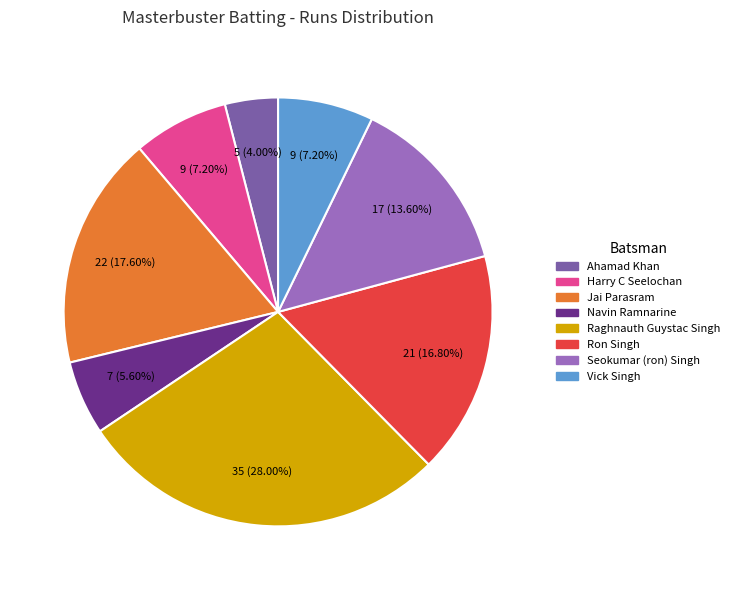

Is there a majority slice in this chart?

No